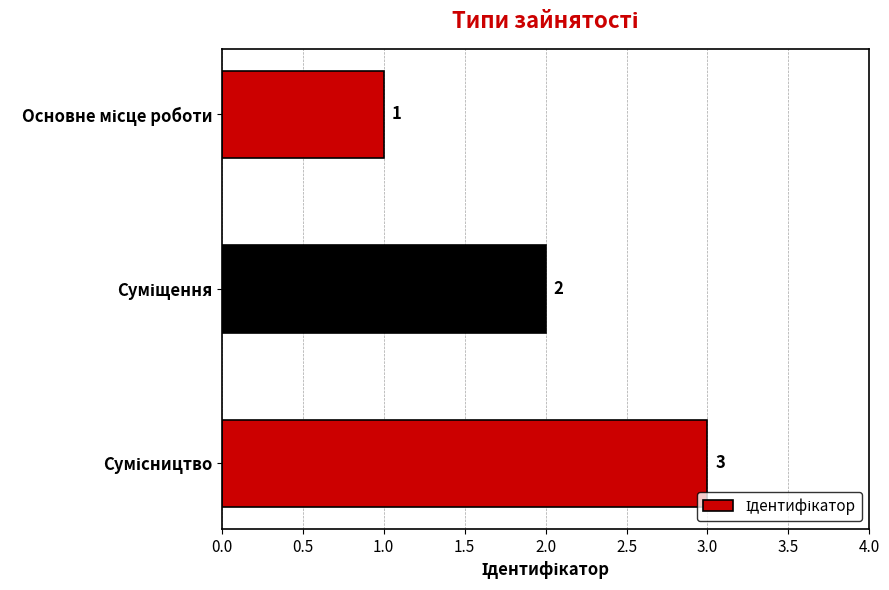

What is the sum of all values?

6